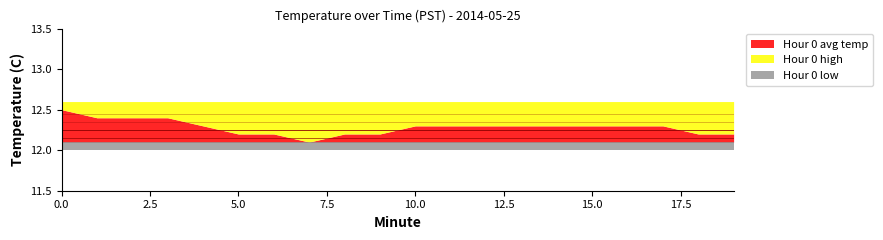

At how many categories does at least one series exceed 12?

20